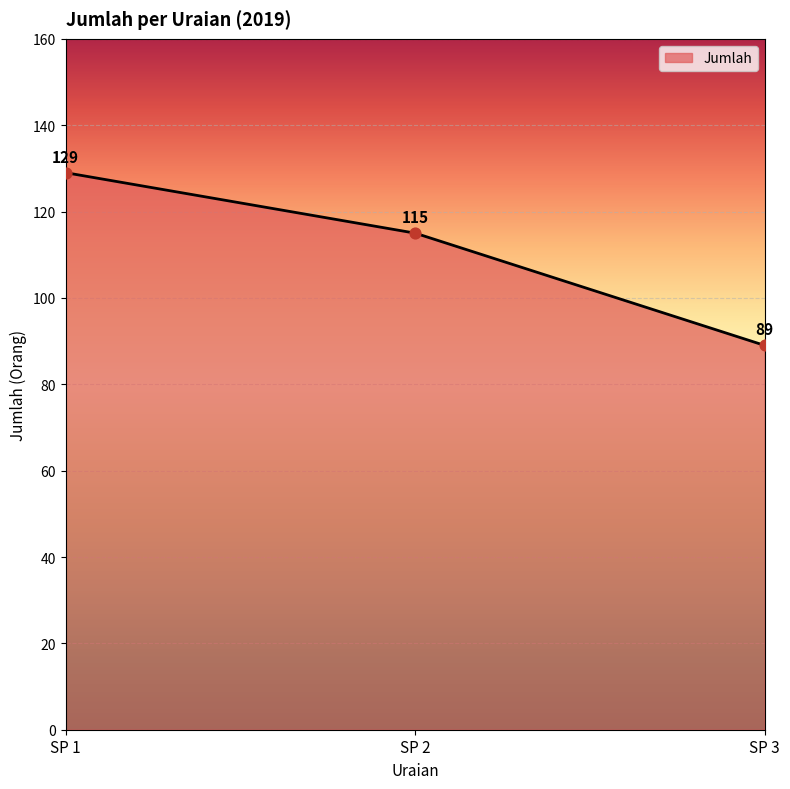

What is the change in value from SP 2 to SP 3?

-26